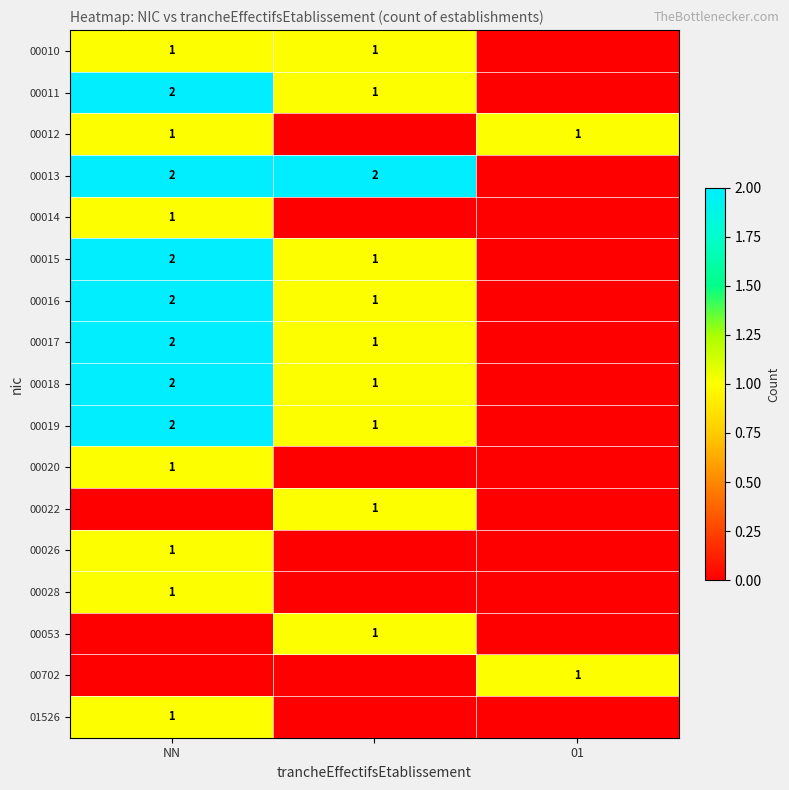

The 00014 series shows 1 at NN. True or false?

True